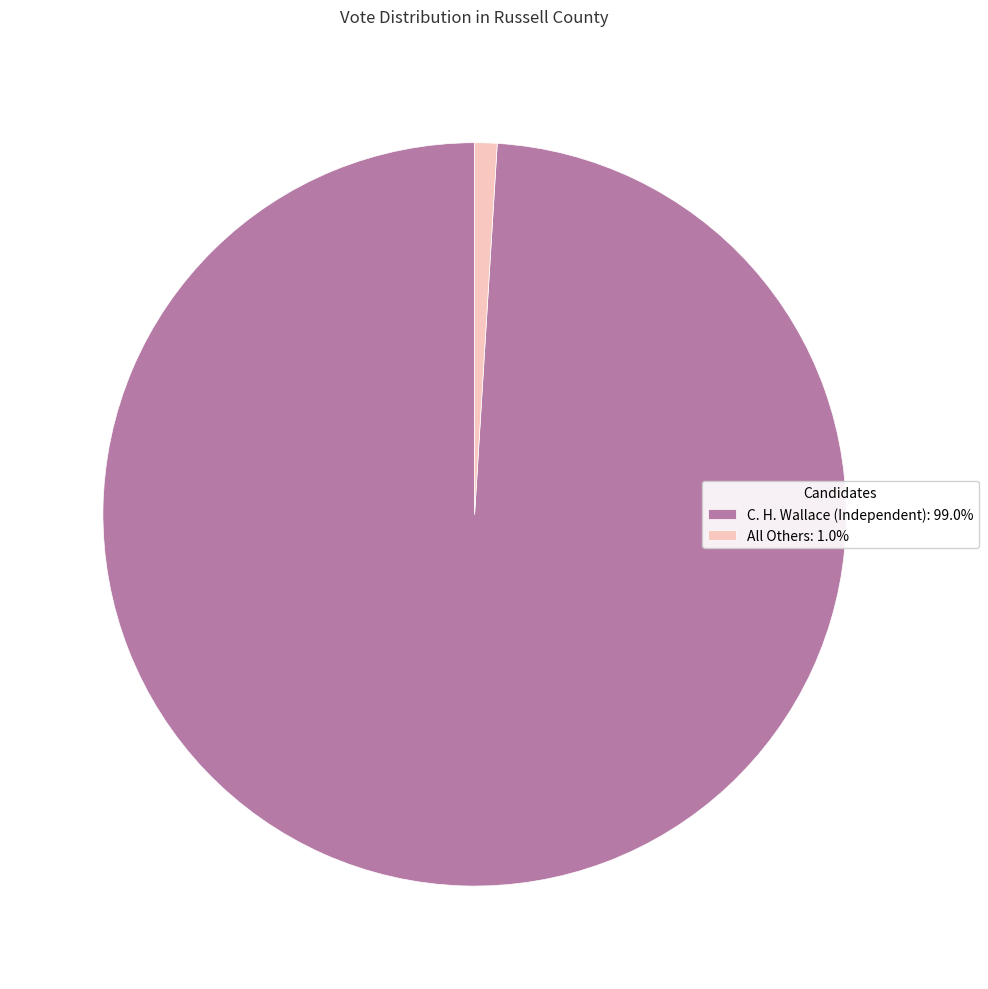

Is there a majority slice in this chart?

Yes